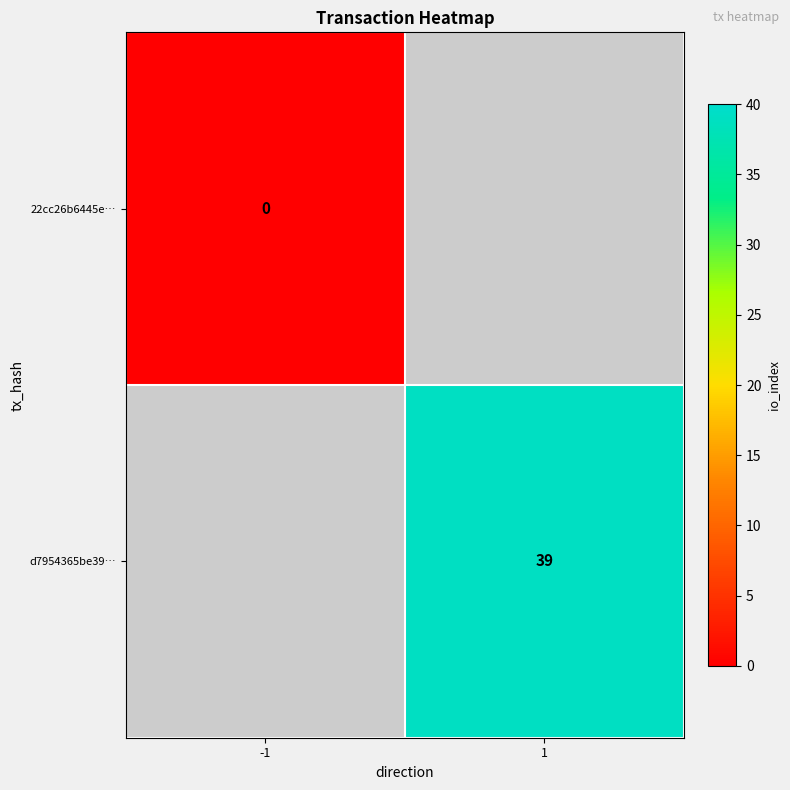

At which category does the chart reach its peak across all series?

1